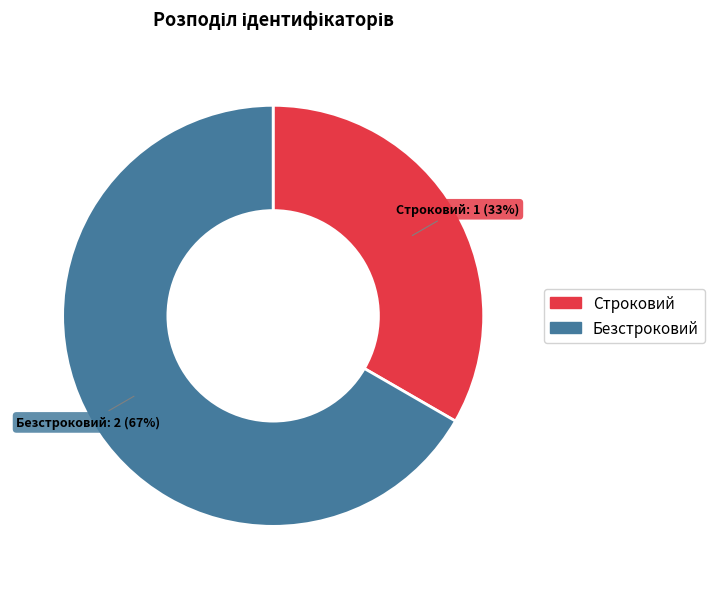

Between Безстроковий and Строковий, which is larger?

Безстроковий